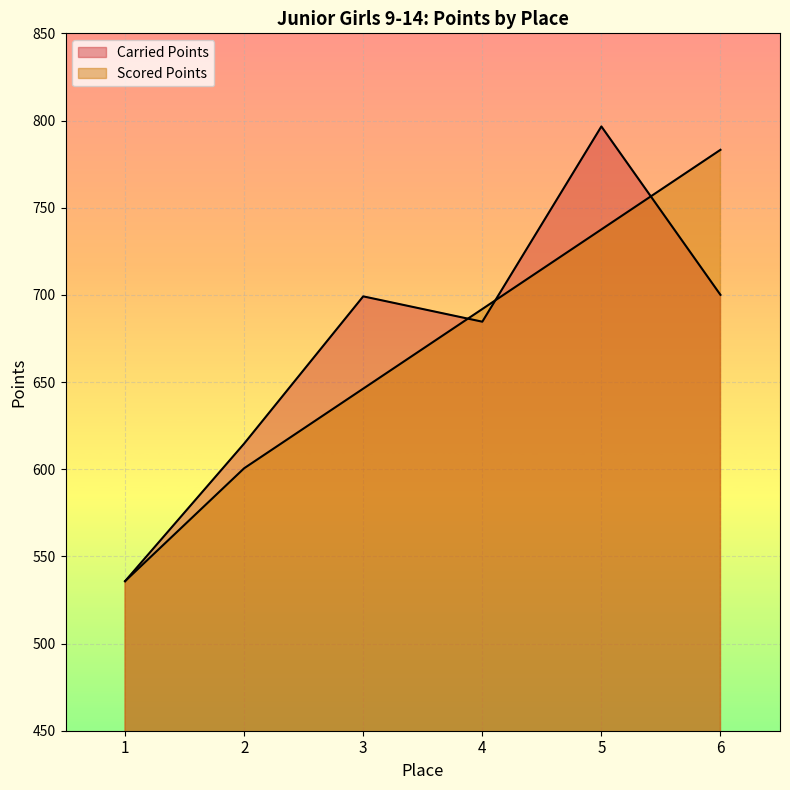

Reading right to left, extract all data points from this chart.

Carried Points: 700.0	796.6	684.6	699.1	614.7	535.8
Scored Points: 783.2	737.5	691.9	646.2	600.5	535.8